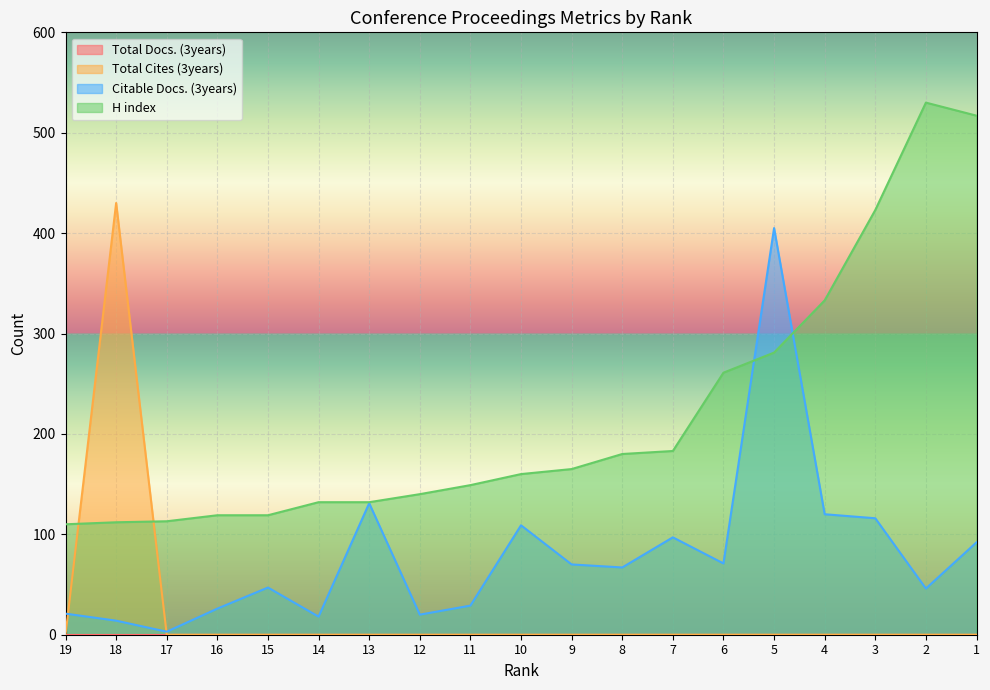

Is it true that Total Cites (3years) equals 0 at 19?

True